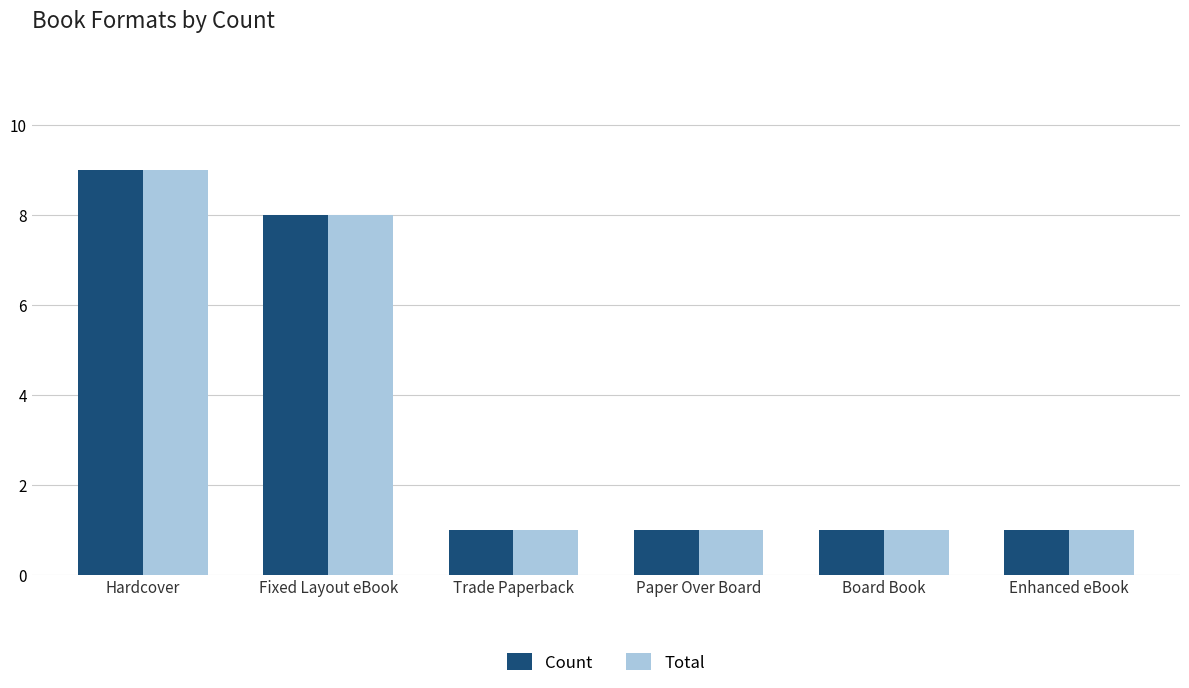

What are all the series names shown in the legend?

Count, Total